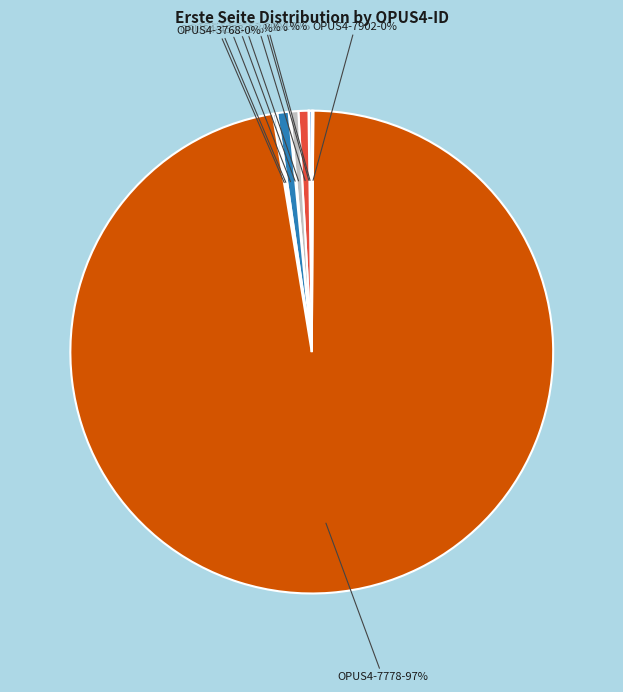

To the nearest percent, what is the difference between the largest and smallest slice percentages?

97%